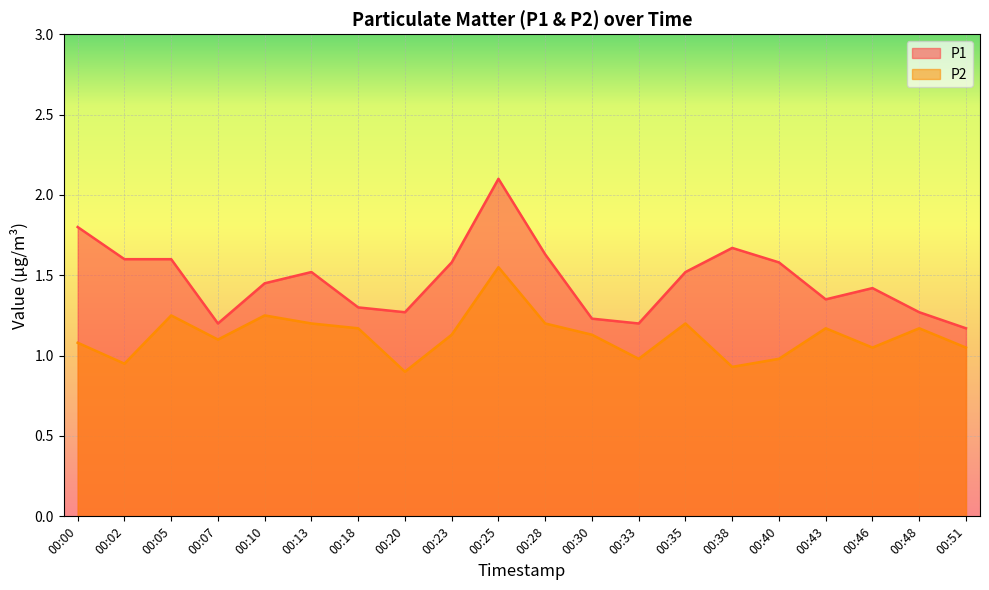

List the series in order of their overall mean, highest first.

P1, P2